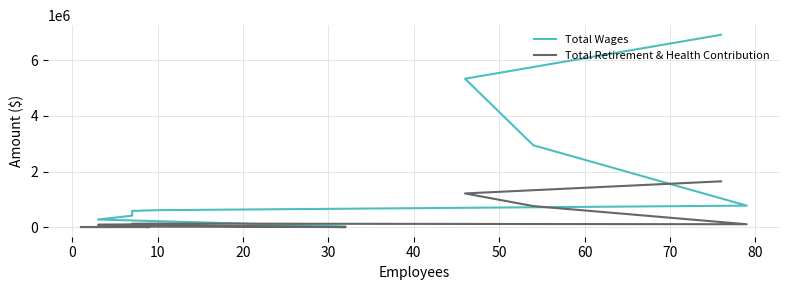

At how many categories does at least one series exceed 3532563?

2